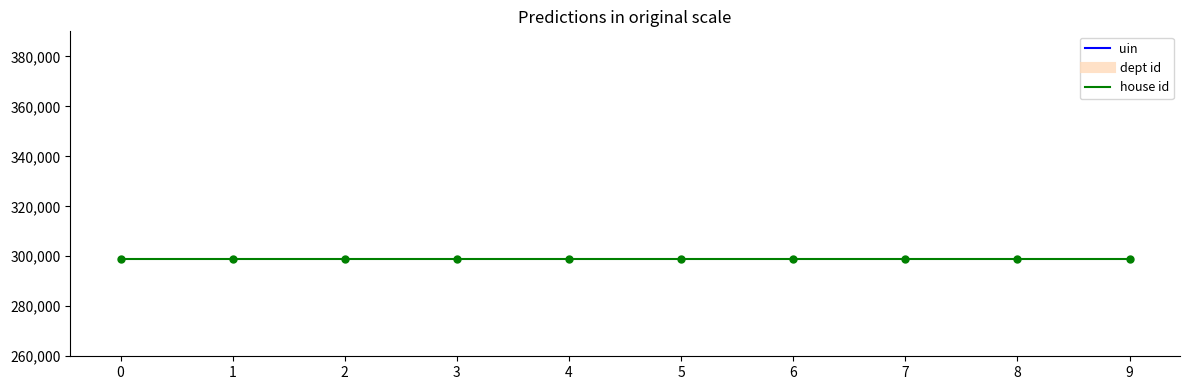

Which series has the largest total across all categories?

house id (Baseline)